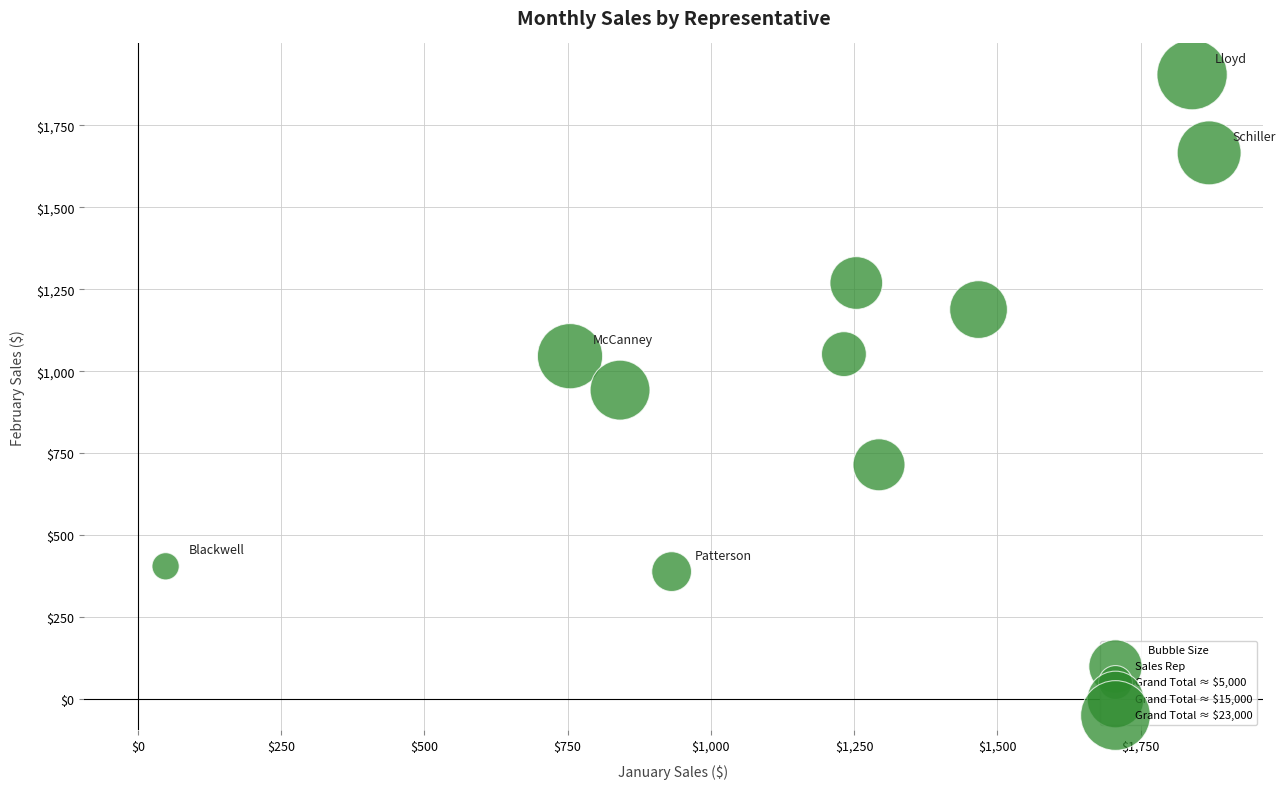

What Y value in the scatter plot is closest to 1146?

1188.0